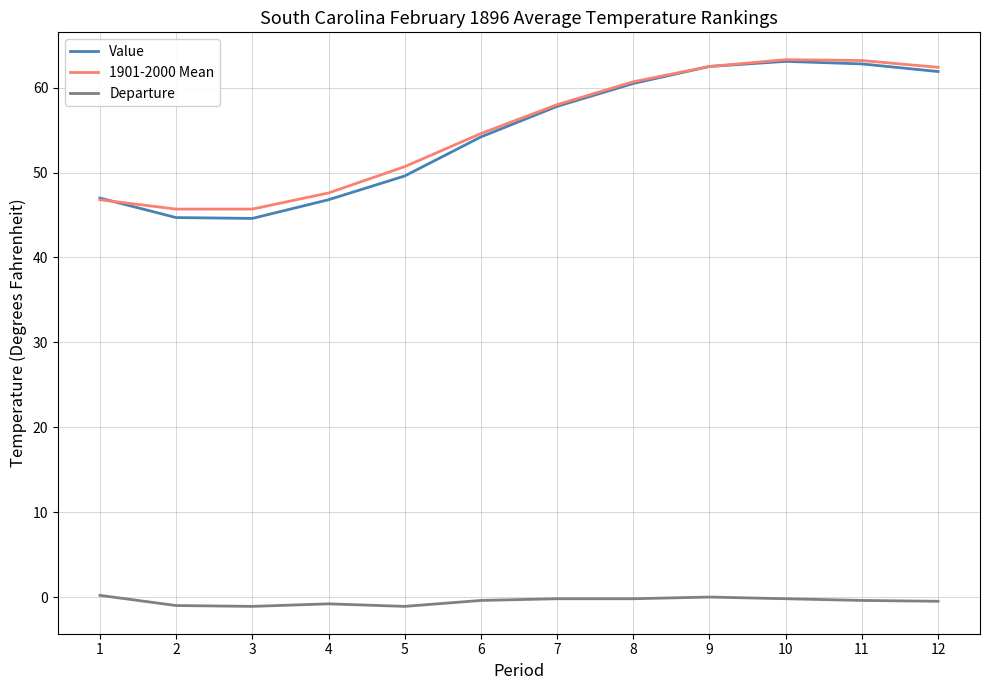

What is the difference between the Value values at 7 and 2?

13.1